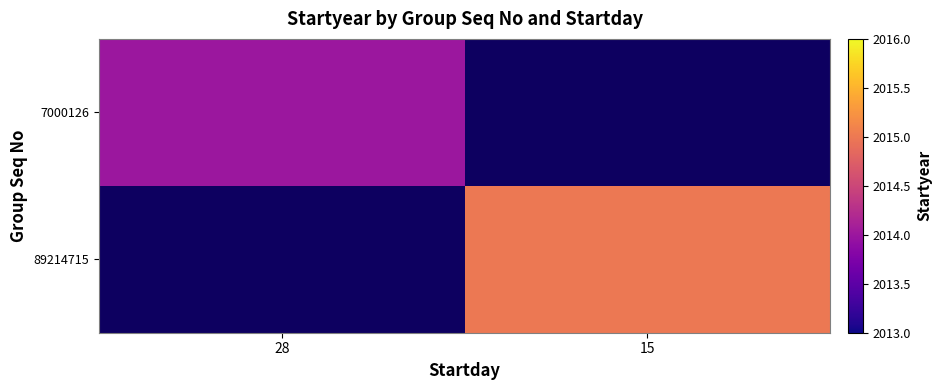

True or false: 89214715 has a value of 2015.0 at 15.

True